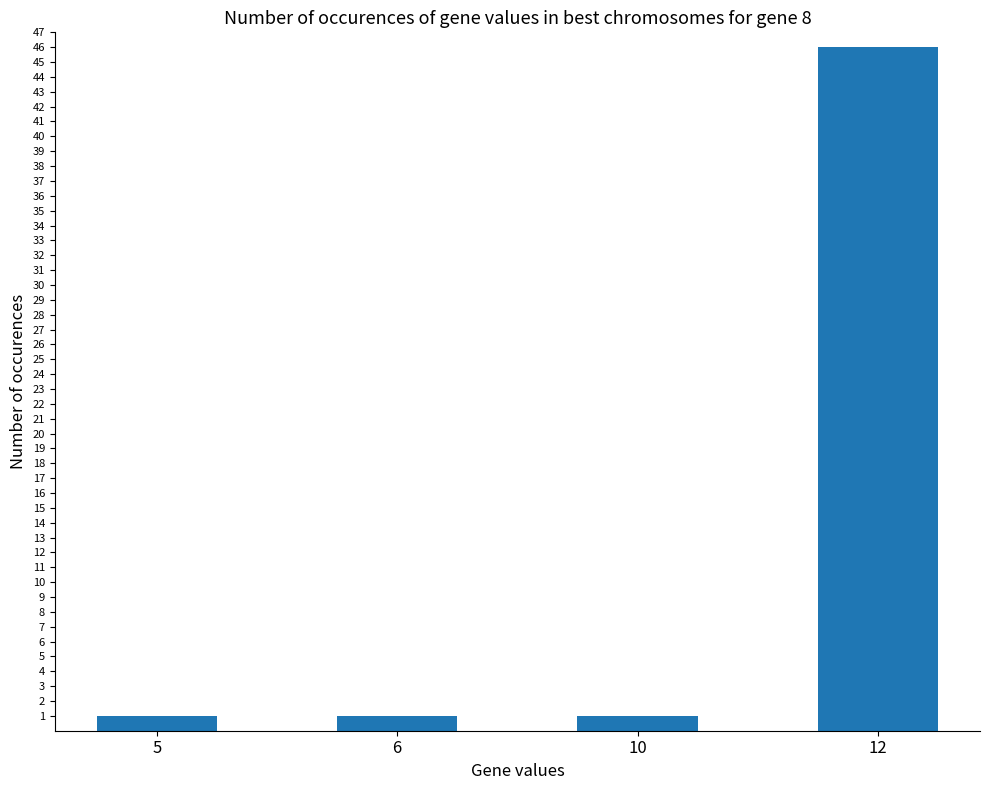

Approximately how many times larger is the value at 5 compared to 10?

1.0